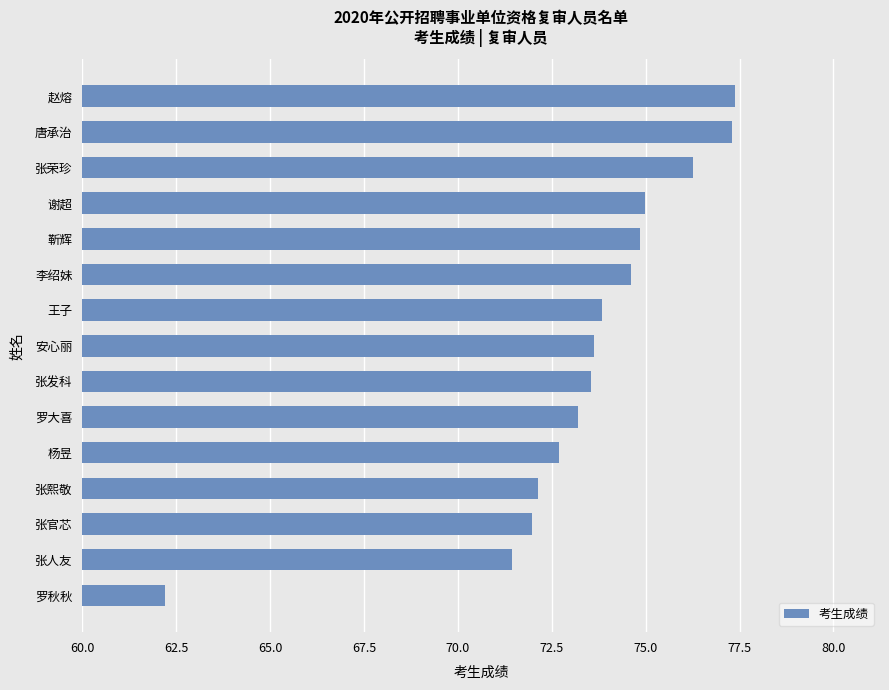

What is the difference between the second highest and minimum values?

15.1